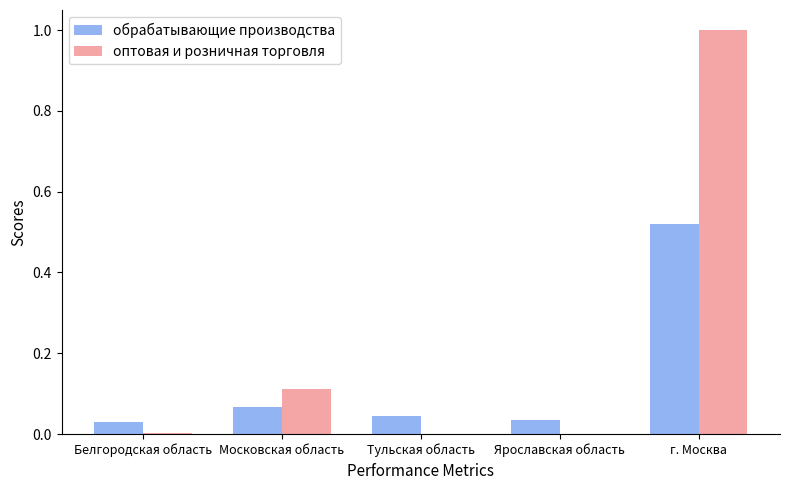

Which category has the highest value in the обрабатывающие производства series?

г. Москва